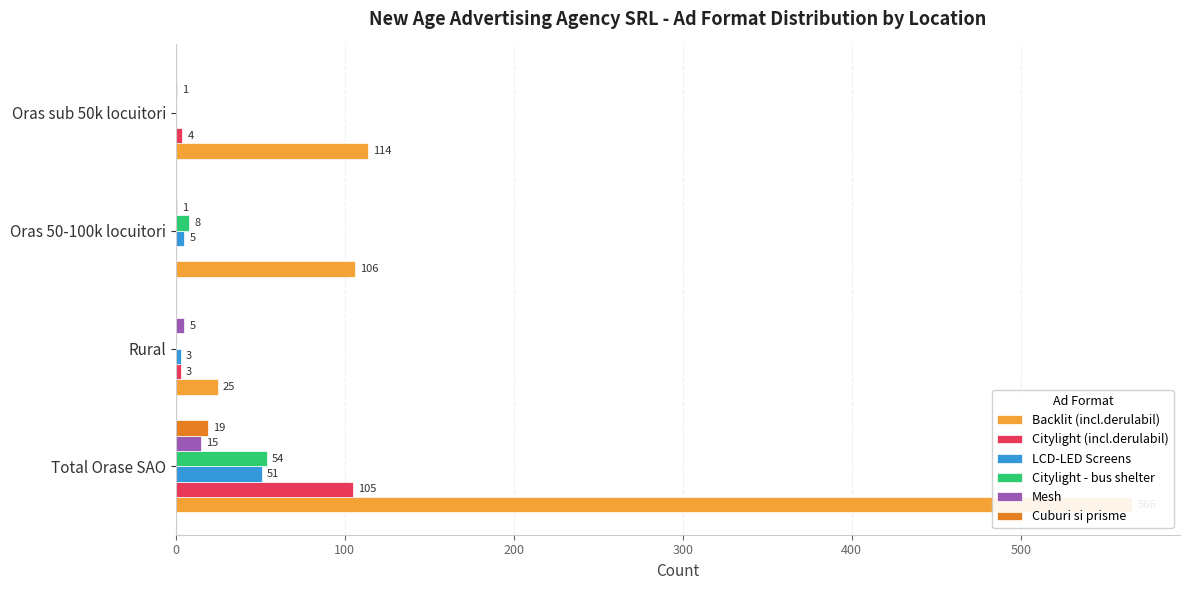

What is the difference between the maximum and minimum values in the Backlit (incl.derulabil) series?

541